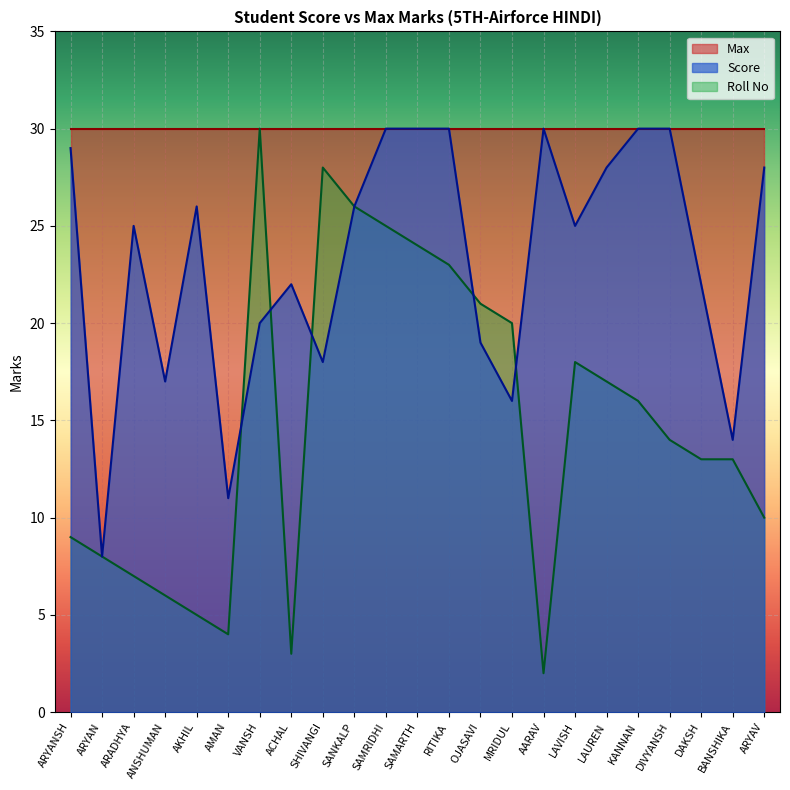

What is the difference between the highest and lowest values at ACHAL?

27